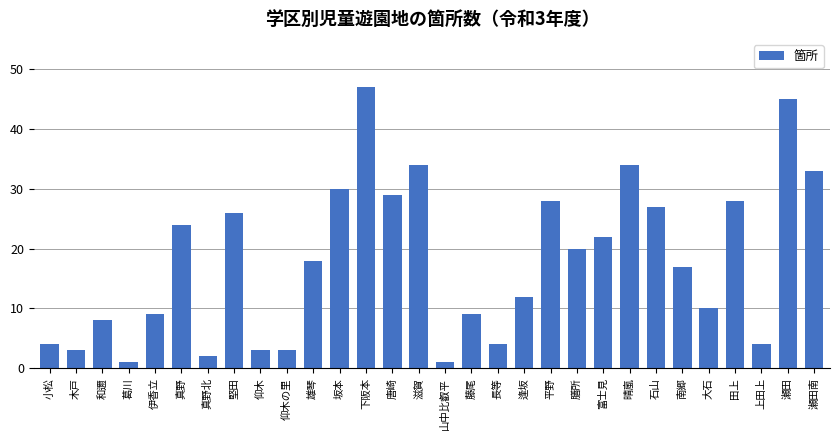

What is the label of the 15th bar from the right?

山中比叡平